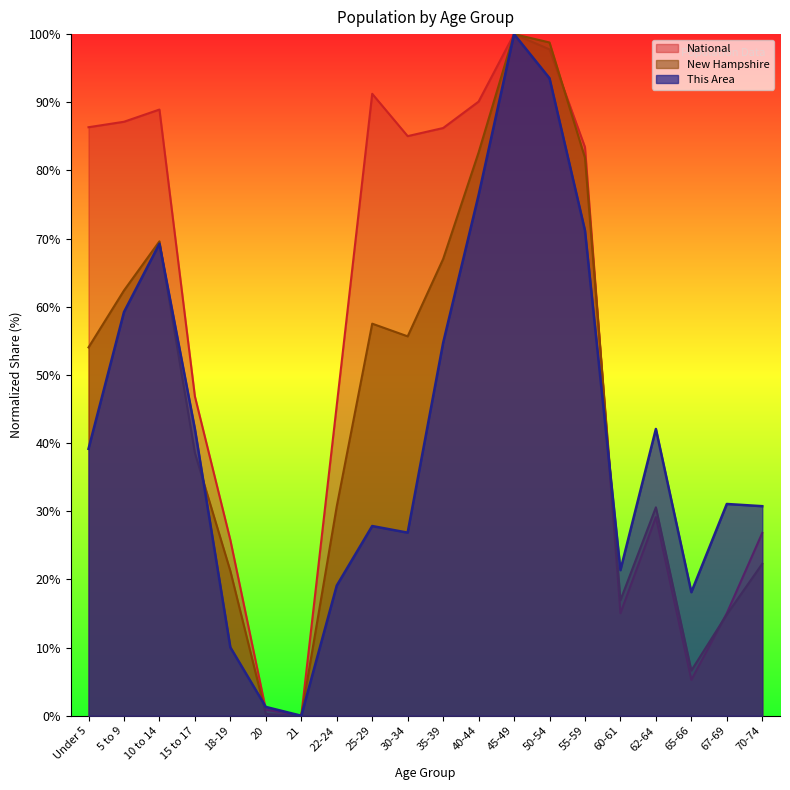

What is the label of the 4th point from the right?

62-64